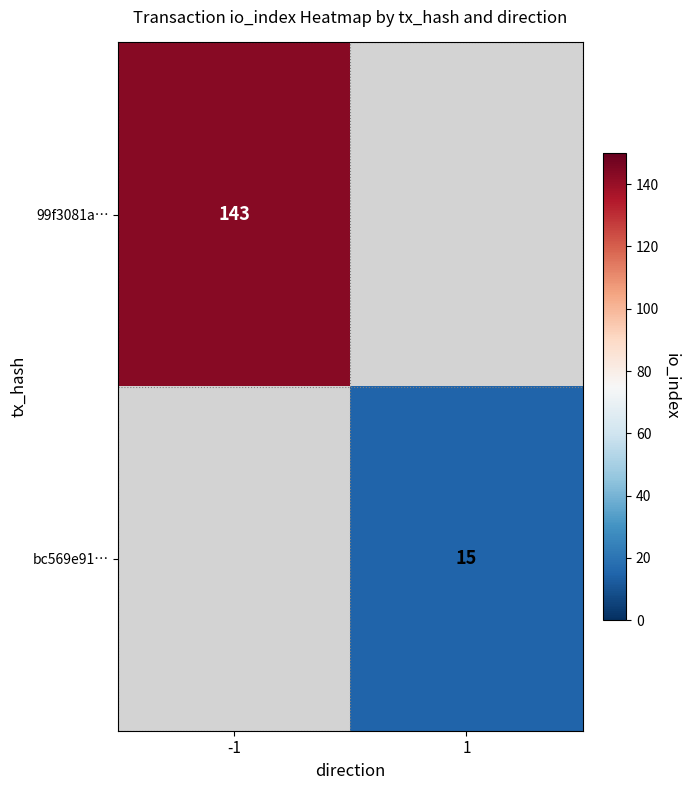

The 99f3081a… series shows 143 at -1. True or false?

True